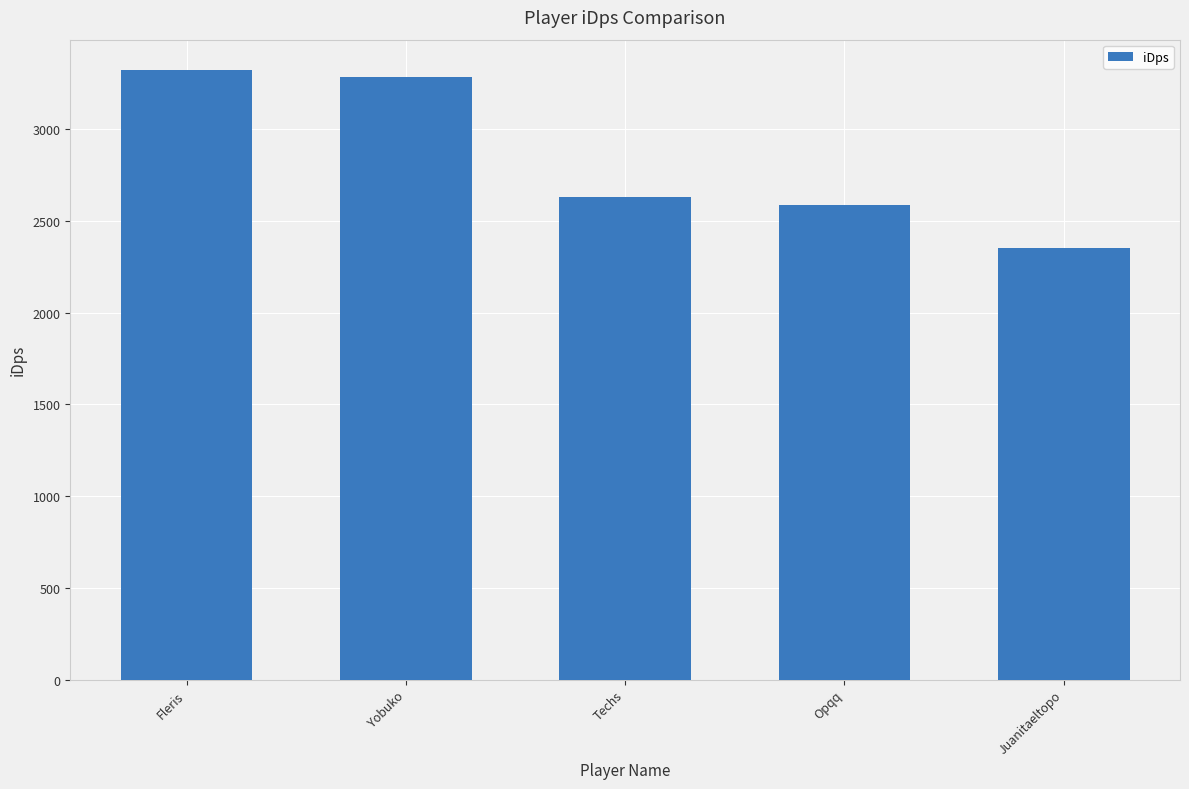

List the labels in order of value, smallest first.

Juanitaeltopo, Opqq, Techs, Yobuko, Fleris